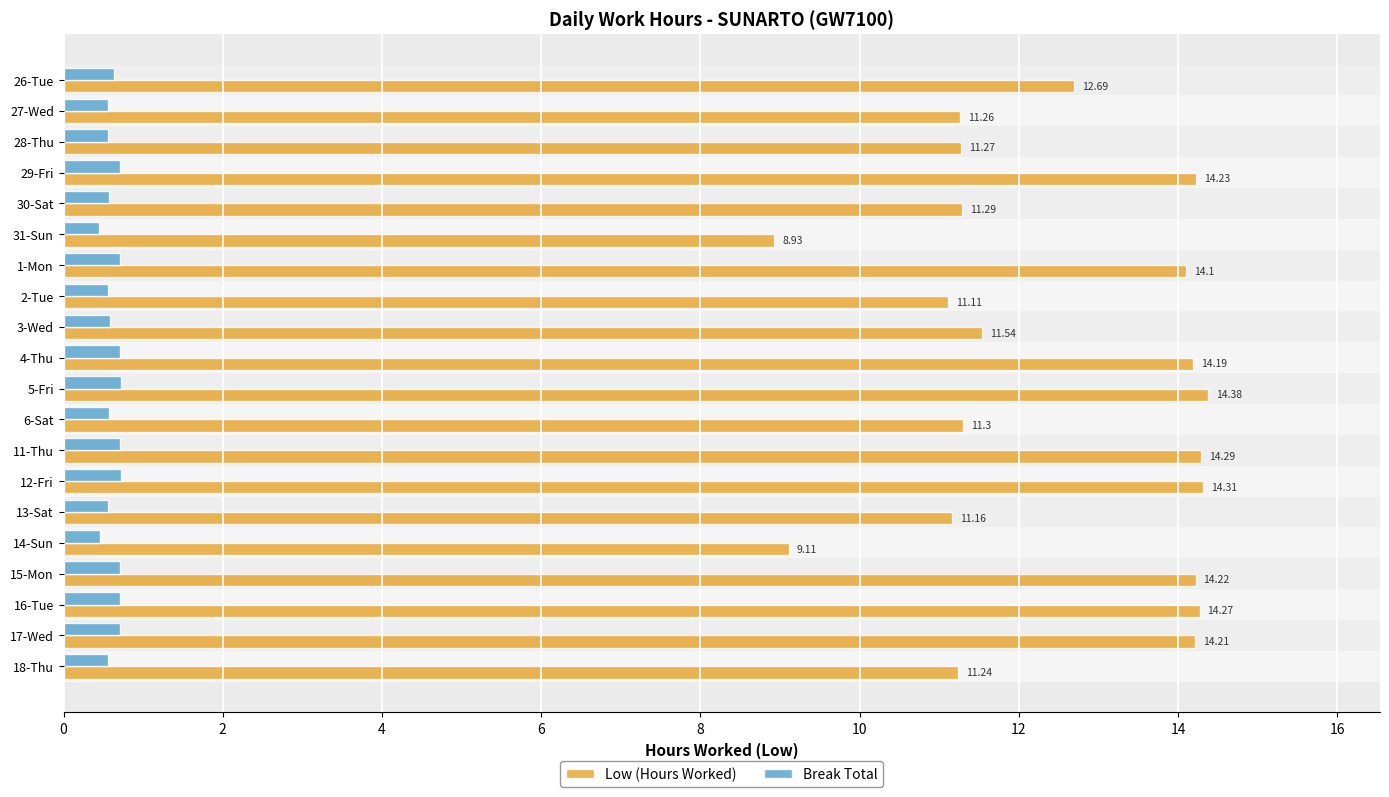

Which series has the widest spread of values?

Low (Hours Worked)